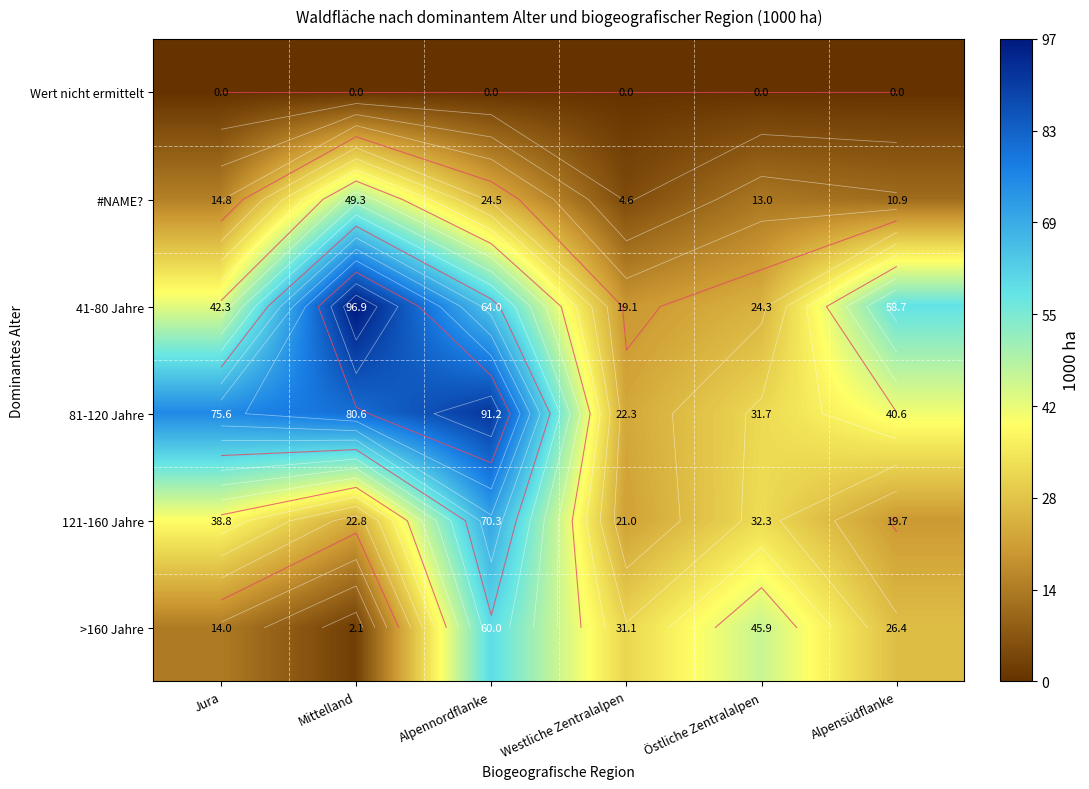

At which category is the sum across all series the highest?

Alpennordflanke